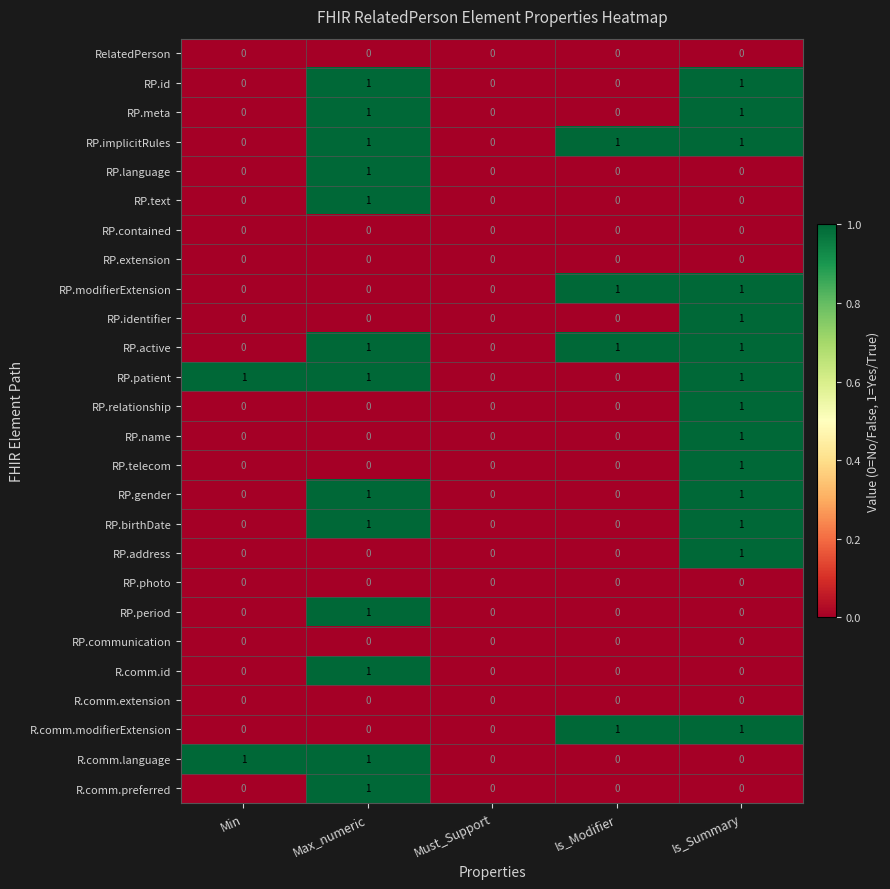

What is the sum of all RP.active values?

3